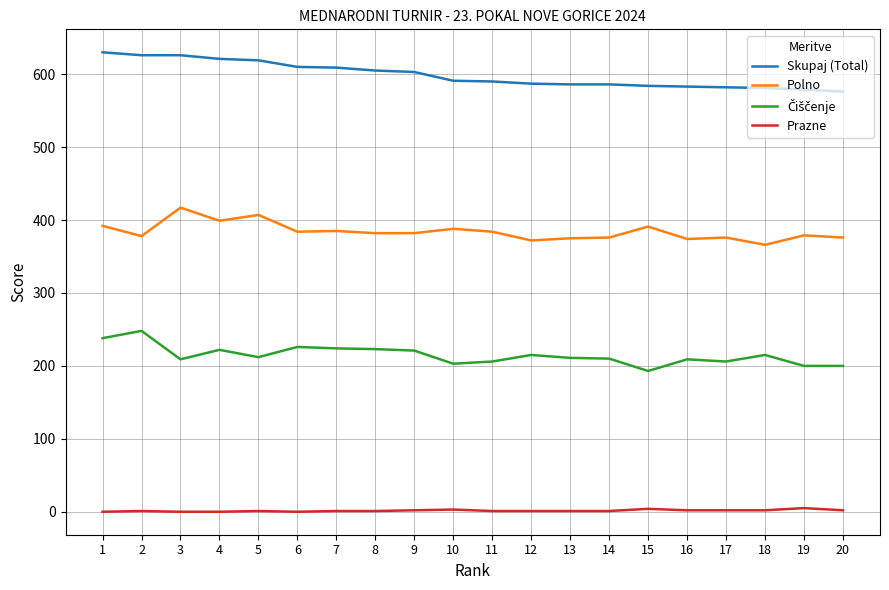

True or false: Skupaj (Total) and Prazne intersect in this chart.

False